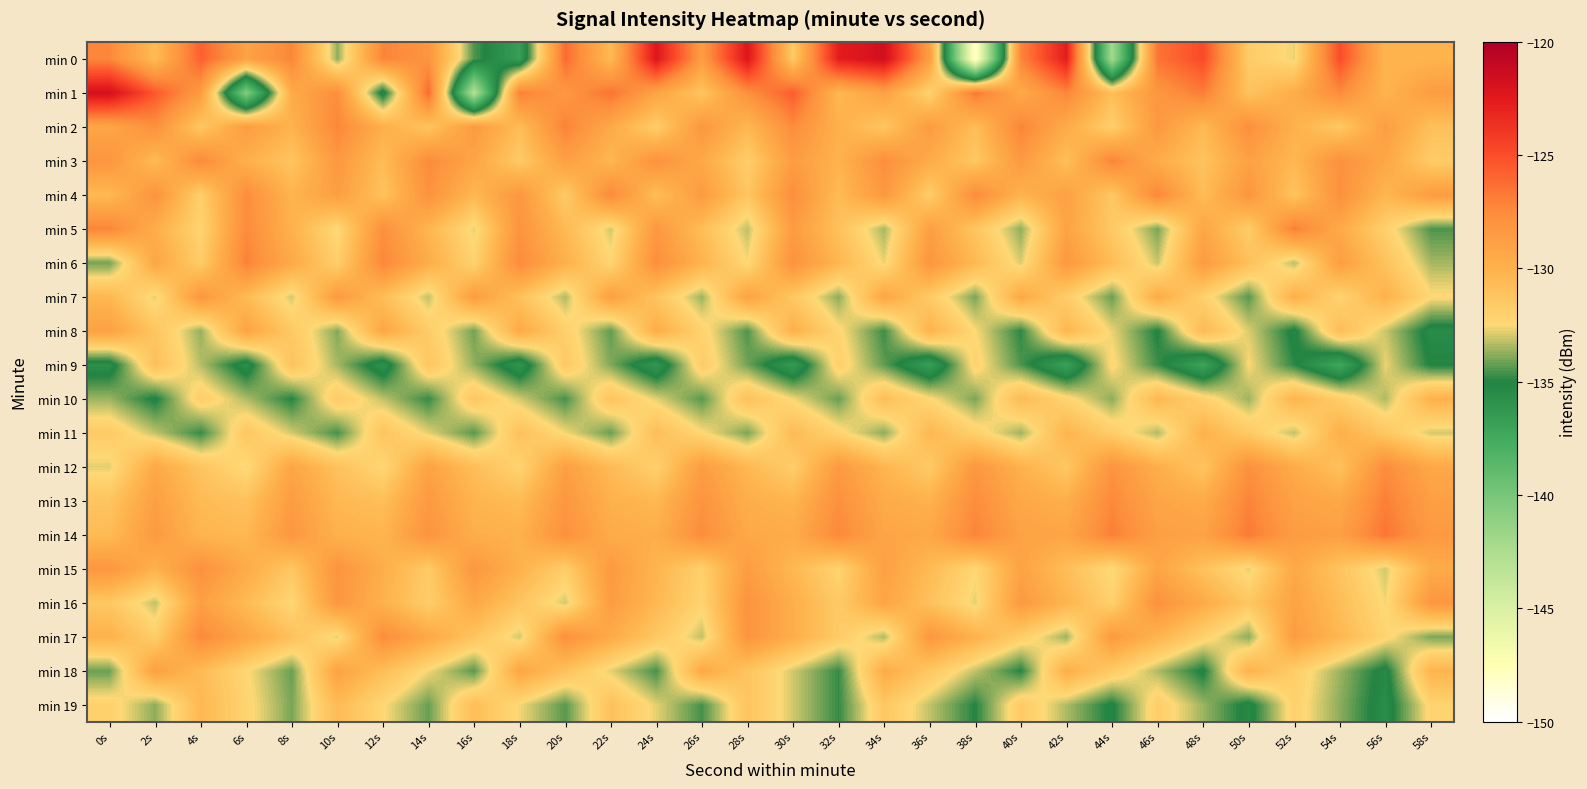

Reading left to right, what are all the values shown in this chart?

min 0: 0s=-127.3	2s=-130.7	4s=-125.7	6s=-129.0	8s=-127.3	10s=-133.8	12s=-127.2	14s=-128.1	16s=-134.5	18s=-136.7	20s=-126.2	22s=-130.6	24s=-122.3	26s=-128.6	28s=-122.3	30s=-131.6	32s=-122.7	34s=-121.7	36s=-128.7	38s=-148.5	40s=-127.3	42s=-122.7	44s=-142.2	46s=-126.5	48s=-124.9	50s=-131.7	52s=-132.7	54s=-125.0	56s=-130.2	58s=-130.2
min 1: 0s=-121.7	2s=-125.4	4s=-128.6	6s=-140.6	8s=-129.5	10s=-127.6	12s=-135.6	14s=-126.1	16s=-143.1	18s=-127.1	20s=-128.3	22s=-126.5	24s=-129.1	26s=-131.2	28s=-127.8	30s=-125.6	32s=-130.4	34s=-128.9	36s=-132.1	38s=-126.7	40s=-129.5	42s=-127.3	44s=-130.8	46s=-128.2	48s=-126.9	50s=-131.1	52s=-129.7	54s=-127.5	56s=-130.2	58s=-128.6
min 2: 0s=-129.2	2s=-127.8	4s=-131.4	6s=-128.6	8s=-130.1	10s=-127.3	12s=-129.8	14s=-131.2	16s=-128.4	18s=-130.7	20s=-127.1	22s=-129.5	24s=-131.8	26s=-128.2	28s=-130.4	30s=-127.6	32s=-129.9	34s=-131.3	36s=-128.5	38s=-130.8	40s=-127.2	42s=-129.6	44s=-131.9	46s=-128.3	48s=-130.5	50s=-127.7	52s=-130.0	54s=-131.5	56s=-128.7	58s=-130.9
min 3: 0s=-128.1	2s=-130.6	4s=-127.4	6s=-129.9	8s=-131.2	10s=-128.3	12s=-130.7	14s=-127.5	16s=-129.2	18s=-131.6	20s=-128.8	22s=-130.3	24s=-127.9	26s=-129.4	28s=-131.8	30s=-128.6	32s=-130.1	34s=-127.7	36s=-129.6	38s=-131.4	40s=-128.4	42s=-130.9	44s=-127.2	46s=-129.7	48s=-131.1	50s=-128.9	52s=-130.4	54s=-127.8	56s=-129.3	58s=-131.7
min 4: 0s=-130.5	2s=-128.0	4s=-131.9	6s=-127.6	8s=-130.2	10s=-128.7	12s=-131.1	14s=-127.9	16s=-130.4	18s=-128.2	20s=-131.6	22s=-127.4	24s=-130.8	26s=-128.5	28s=-131.3	30s=-127.7	32s=-130.6	34s=-128.3	36s=-131.8	38s=-127.5	40s=-130.1	42s=-128.9	44s=-131.4	46s=-127.3	48s=-130.7	50s=-128.1	52s=-131.2	54s=-127.8	56s=-130.3	58s=-128.6
min 5: 0s=-127.2	2s=-129.8	4s=-132.2	6s=-127.5	8s=-130.0	10s=-132.5	12s=-127.8	14s=-130.2	16s=-132.8	18s=-128.0	20s=-130.5	22s=-133.0	24s=-128.2	26s=-130.8	28s=-133.2	30s=-128.5	32s=-131.0	34s=-133.5	36s=-128.8	38s=-131.2	40s=-133.8	42s=-129.0	44s=-131.5	46s=-134.0	48s=-129.2	50s=-131.8	52s=-127.0	54s=-129.5	56s=-132.0	58s=-134.5
min 6: 0s=-134.1	2s=-129.3	4s=-131.7	6s=-127.1	8s=-129.5	10s=-131.9	12s=-127.3	14s=-129.7	16s=-132.1	18s=-127.5	20s=-129.9	22s=-132.3	24s=-127.7	26s=-130.1	28s=-132.5	30s=-127.9	32s=-130.3	34s=-132.7	36s=-128.1	38s=-130.5	40s=-132.9	42s=-128.3	44s=-130.7	46s=-133.1	48s=-128.5	50s=-130.9	52s=-133.3	54s=-128.7	56s=-131.1	58s=-133.5
min 7: 0s=-130.4	2s=-132.8	4s=-128.2	6s=-130.6	8s=-133.0	10s=-128.4	12s=-130.8	14s=-133.2	16s=-128.6	18s=-131.0	20s=-133.4	22s=-128.8	24s=-131.2	26s=-133.6	28s=-129.0	30s=-131.4	32s=-133.8	34s=-129.2	36s=-131.6	38s=-134.0	40s=-129.4	42s=-131.8	44s=-134.2	46s=-129.6	48s=-132.0	50s=-134.4	52s=-129.8	54s=-132.2	56s=-130.0	58s=-132.4
min 8: 0s=-128.9	2s=-131.3	4s=-133.7	6s=-129.1	8s=-131.5	10s=-133.9	12s=-129.3	14s=-131.7	16s=-134.1	18s=-129.5	20s=-131.9	22s=-134.3	24s=-129.7	26s=-132.1	28s=-134.5	30s=-129.9	32s=-132.3	34s=-134.7	36s=-130.1	38s=-132.5	40s=-134.9	42s=-130.3	44s=-132.7	46s=-135.1	48s=-130.5	50s=-132.9	52s=-135.3	54s=-130.7	56s=-133.1	58s=-135.5
min 9: 0s=-135.7	2s=-130.9	4s=-133.3	6s=-135.7	8s=-131.1	10s=-133.5	12s=-135.9	14s=-131.3	16s=-133.7	18s=-136.1	20s=-131.5	22s=-133.9	24s=-136.3	26s=-131.7	28s=-134.1	30s=-136.5	32s=-131.9	34s=-134.3	36s=-136.7	38s=-132.1	40s=-134.5	42s=-136.9	44s=-132.3	46s=-134.7	48s=-137.1	50s=-132.5	52s=-134.9	54s=-137.3	56s=-132.7	58s=-135.1
min 10: 0s=-133.6	2s=-135.2	4s=-131.8	6s=-133.4	8s=-135.0	10s=-131.6	12s=-133.2	14s=-134.8	16s=-131.4	18s=-133.0	20s=-134.6	22s=-131.2	24s=-132.8	26s=-134.4	28s=-131.0	30s=-132.6	32s=-134.2	34s=-130.8	36s=-132.4	38s=-134.0	40s=-130.6	42s=-132.2	44s=-133.8	46s=-130.4	48s=-132.0	50s=-133.6	52s=-130.2	54s=-131.8	56s=-133.4	58s=-130.0
min 11: 0s=-131.6	2s=-133.2	4s=-134.8	6s=-131.4	8s=-133.0	10s=-134.6	12s=-131.2	14s=-132.8	16s=-134.4	18s=-131.0	20s=-132.6	22s=-134.2	24s=-130.8	26s=-132.4	28s=-134.0	30s=-130.6	32s=-132.2	34s=-133.8	36s=-130.4	38s=-132.0	40s=-133.6	42s=-130.2	44s=-131.8	46s=-133.4	48s=-130.0	50s=-131.6	52s=-133.2	54s=-129.8	56s=-131.4	58s=-133.0
min 12: 0s=-132.8	2s=-129.4	4s=-131.2	6s=-132.6	8s=-129.2	10s=-131.0	12s=-132.4	14s=-129.0	16s=-130.8	18s=-132.2	20s=-128.8	22s=-130.6	24s=-132.0	26s=-128.6	28s=-130.4	30s=-131.8	32s=-128.4	34s=-130.2	36s=-131.6	38s=-128.2	40s=-130.0	42s=-131.4	44s=-128.0	46s=-129.8	48s=-131.2	50s=-127.8	52s=-129.6	54s=-131.0	56s=-127.6	58s=-129.4
min 13: 0s=-131.2	2s=-128.8	4s=-130.6	6s=-131.0	8s=-128.6	10s=-130.4	12s=-130.8	14s=-128.4	16s=-130.2	18s=-130.6	20s=-128.2	22s=-130.0	24s=-130.4	26s=-128.0	28s=-129.8	30s=-130.2	32s=-127.8	34s=-129.6	36s=-130.0	38s=-127.6	40s=-129.4	42s=-129.8	44s=-127.4	46s=-129.2	48s=-129.6	50s=-127.2	52s=-129.0	54s=-129.4	56s=-127.0	58s=-128.8
min 14: 0s=-130.6	2s=-128.4	4s=-130.2	6s=-130.4	8s=-128.2	10s=-130.0	12s=-130.2	14s=-128.0	16s=-129.8	18s=-130.0	20s=-127.8	22s=-129.6	24s=-129.8	26s=-127.6	28s=-129.4	30s=-129.6	32s=-127.4	34s=-129.2	36s=-129.4	38s=-127.2	40s=-129.0	42s=-129.2	44s=-127.0	46s=-128.8	48s=-129.0	50s=-126.8	52s=-128.6	54s=-128.8	56s=-126.6	58s=-128.4
min 15: 0s=-128.2	2s=-130.0	4s=-127.8	6s=-129.6	8s=-131.4	10s=-128.0	12s=-129.8	14s=-131.6	16s=-128.2	18s=-130.0	20s=-131.8	22s=-128.4	24s=-130.2	26s=-132.0	28s=-128.6	30s=-130.4	32s=-132.2	34s=-128.8	36s=-130.6	38s=-132.4	40s=-129.0	42s=-130.8	44s=-132.6	46s=-129.2	48s=-131.0	50s=-132.8	52s=-129.4	54s=-131.2	56s=-133.0	58s=-129.6
min 16: 0s=-131.4	2s=-133.2	4s=-128.8	6s=-130.6	8s=-132.4	10s=-128.2	12s=-130.0	14s=-131.8	16s=-129.4	18s=-131.2	20s=-133.0	22s=-128.6	24s=-130.4	26s=-132.2	28s=-128.0	30s=-129.8	32s=-131.6	34s=-129.2	36s=-131.0	38s=-132.8	40s=-128.4	42s=-130.2	44s=-132.0	46s=-127.8	48s=-129.6	50s=-131.4	52s=-129.0	54s=-130.8	56s=-132.6	58s=-128.2
min 17: 0s=-130.0	2s=-131.8	4s=-127.4	6s=-129.2	8s=-131.0	10s=-132.8	12s=-127.6	14s=-129.4	16s=-131.2	18s=-133.0	20s=-127.8	22s=-129.6	24s=-131.4	26s=-133.2	28s=-128.0	30s=-129.8	32s=-131.6	34s=-133.4	36s=-128.2	38s=-130.0	40s=-131.8	42s=-133.6	44s=-128.4	46s=-130.2	48s=-132.0	50s=-133.8	52s=-128.6	54s=-130.4	56s=-132.2	58s=-134.0
min 18: 0s=-134.2	2s=-128.8	4s=-130.6	6s=-132.4	8s=-134.2	10s=-129.0	12s=-130.8	14s=-132.6	16s=-134.4	18s=-129.2	20s=-131.0	22s=-132.8	24s=-134.6	26s=-129.4	28s=-131.2	30s=-133.0	32s=-134.8	34s=-129.6	36s=-131.4	38s=-133.2	40s=-135.0	42s=-129.8	44s=-131.6	46s=-133.4	48s=-135.2	50s=-130.0	52s=-131.8	54s=-133.6	56s=-135.4	58s=-130.2
min 19: 0s=-132.0	2s=-133.8	4s=-130.4	6s=-132.2	8s=-134.0	10s=-130.6	12s=-132.4	14s=-134.2	16s=-130.8	18s=-132.6	20s=-134.4	22s=-131.0	24s=-132.8	26s=-134.6	28s=-131.2	30s=-133.0	32s=-134.8	34s=-131.4	36s=-133.2	38s=-135.0	40s=-131.6	42s=-133.4	44s=-135.2	46s=-131.8	48s=-133.6	50s=-135.4	52s=-132.0	54s=-133.8	56s=-135.6	58s=-132.2